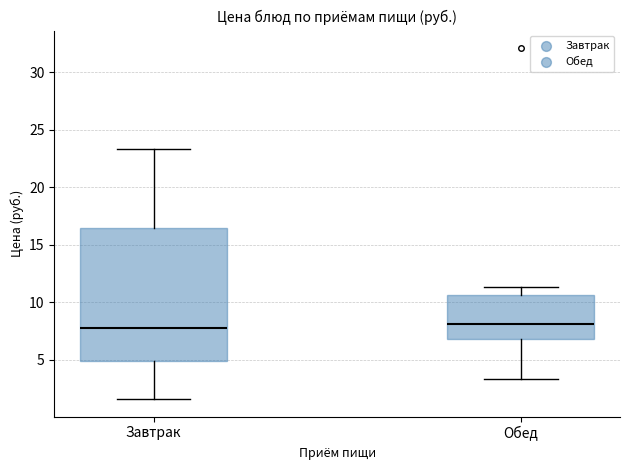

Reading left to right, transcribe this box plot: for each box, give where its median line is, the range the box spans, and where its two whiskers end, as read against the y-axis. The values are not printed on the chart, so give them approximately, as read against the axis.

Завтрак: median 8.0, box 5.0 to 16.5, whiskers 1.5 to 23.5
Обед: median 8.0, box 7.0 to 10.5, whiskers 3.5 to 11.5